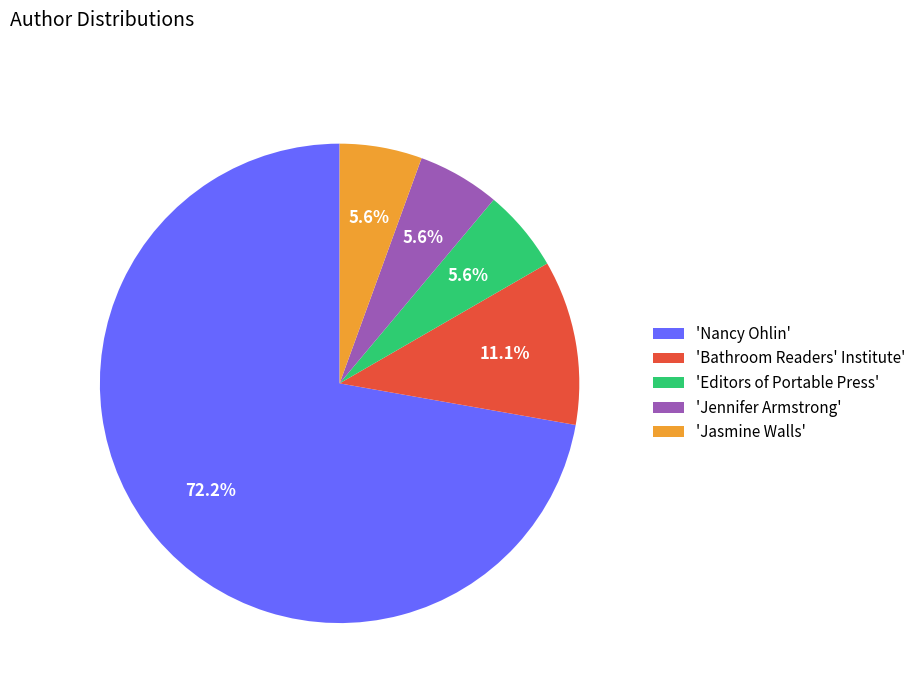

How many slices are in this pie chart?

5